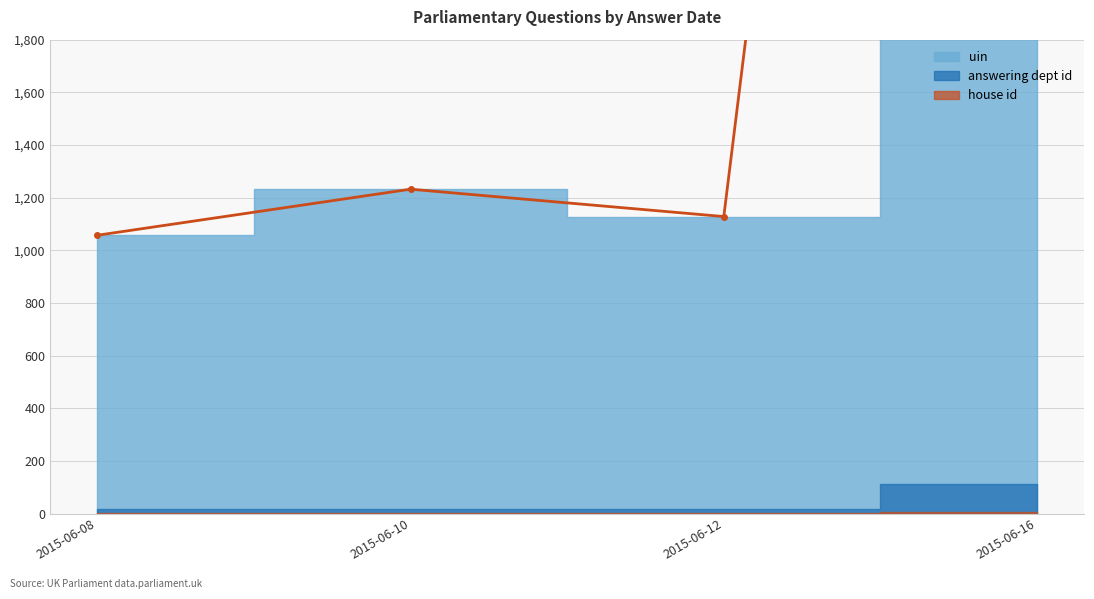

True or false: there are more than 1 points higher than both neighbors.

False